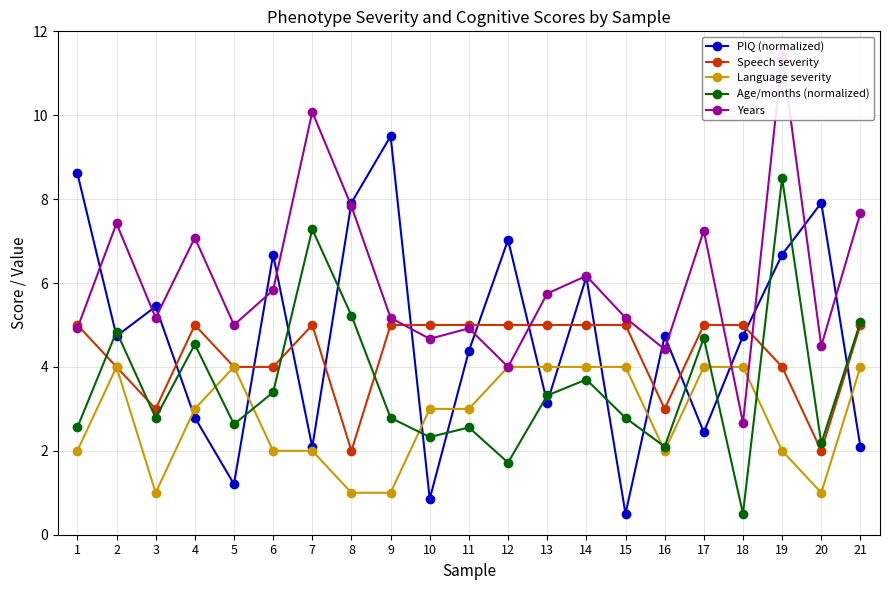

Is it true that Years equals 3.9 at 7?

False